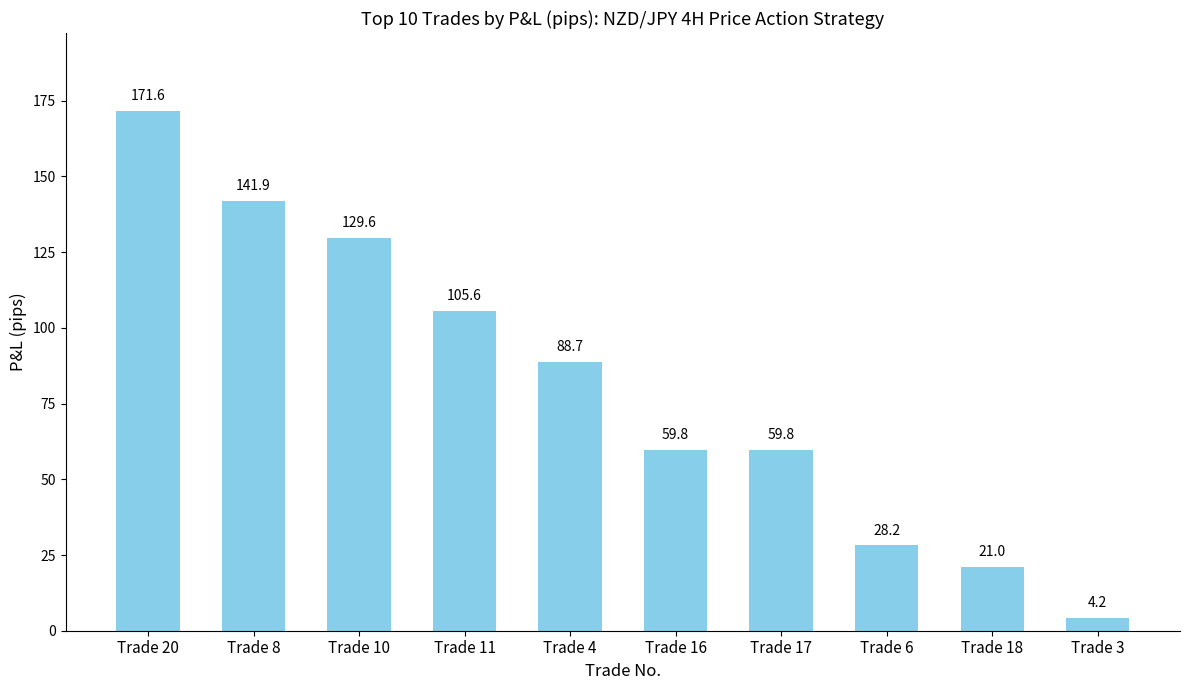

Which category has the highest value across all series?

Trade 20